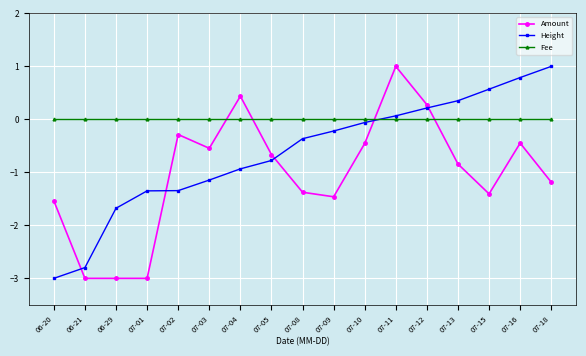

Is it true that Amount equals -1.5 at 07-09?

True